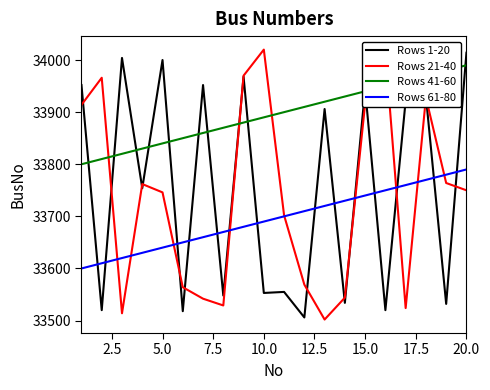

True or false: Rows 21-40 and Rows 41-60 cross at least once.

True